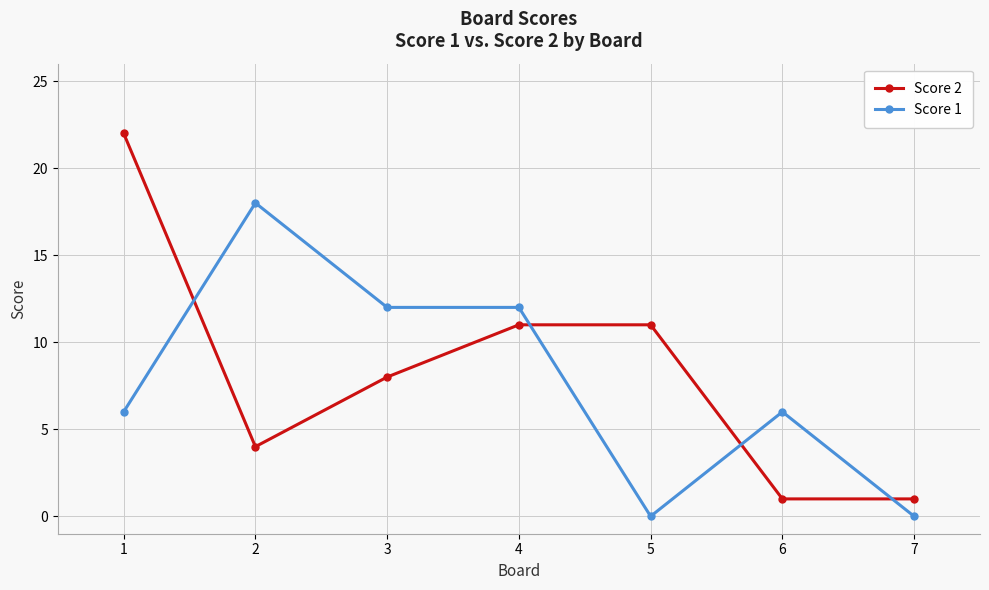

How many data points in Score 2 are less than 8?

3